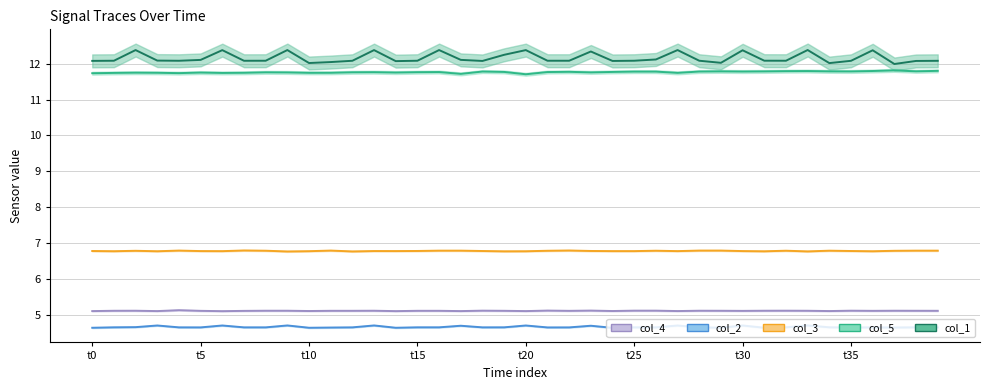

True or false: col_2 has a value of 7.0 at 13.

False